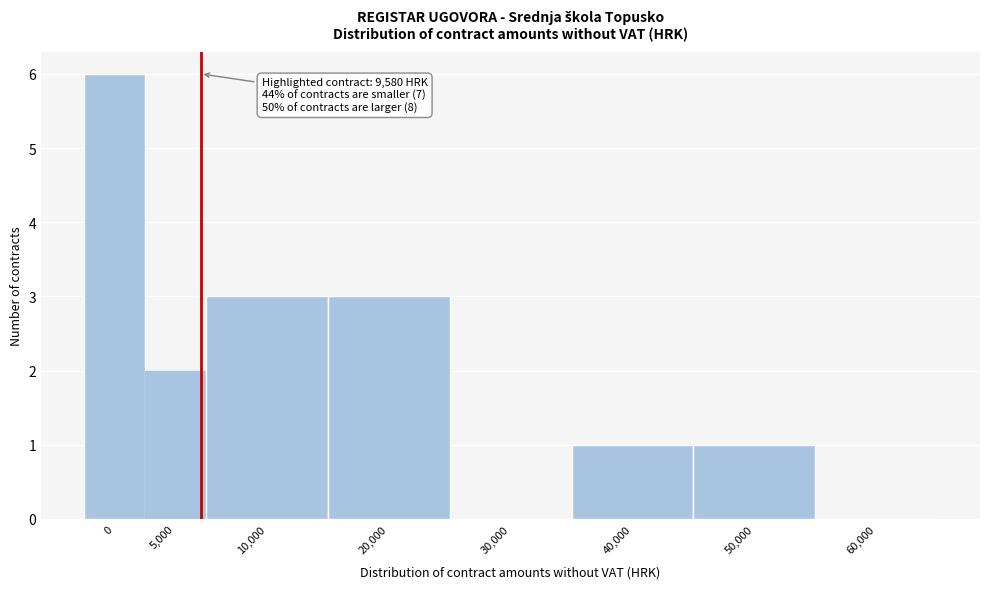

Reading left to right, what are all the values shown in this chart?

0=6	5,000=2	10,000=3	20,000=3	30,000=0	40,000=1	50,000=1	60,000=0